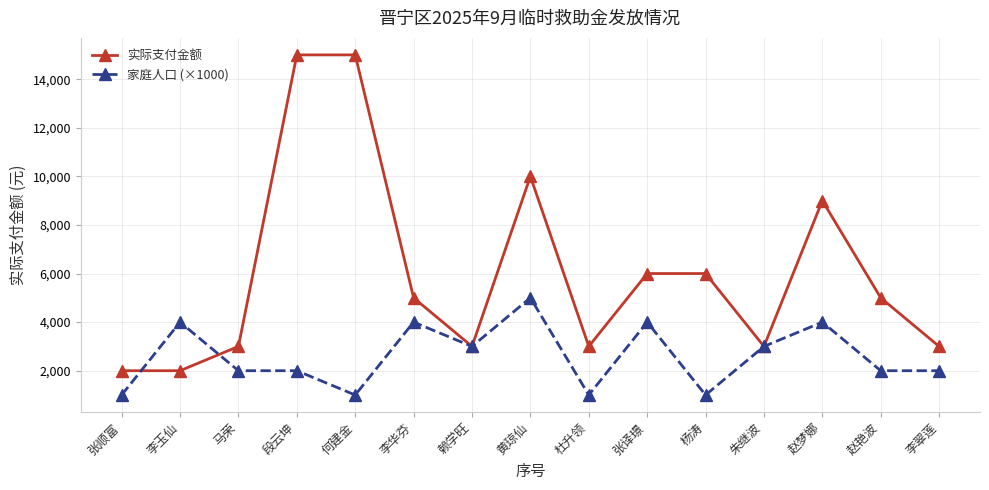

What is the difference between the 实际支付金额 values at 张顺富 and 段云坤?

13000